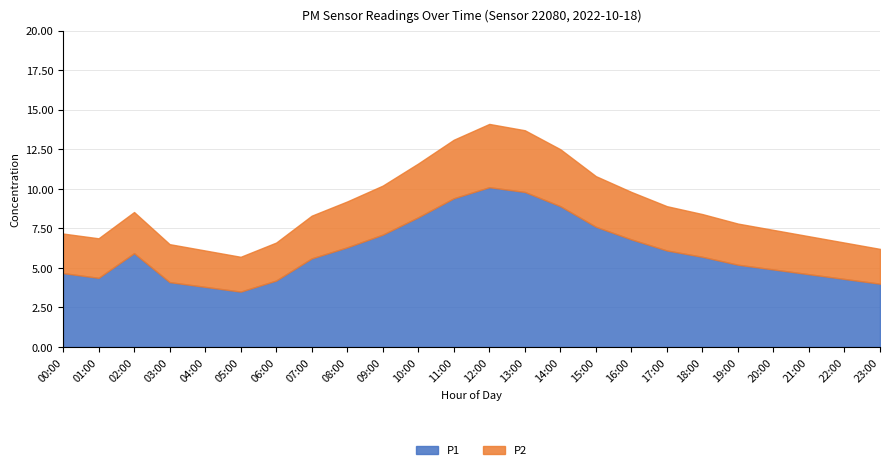

What is the value of the P2 point at the 24th from the left?

2.2